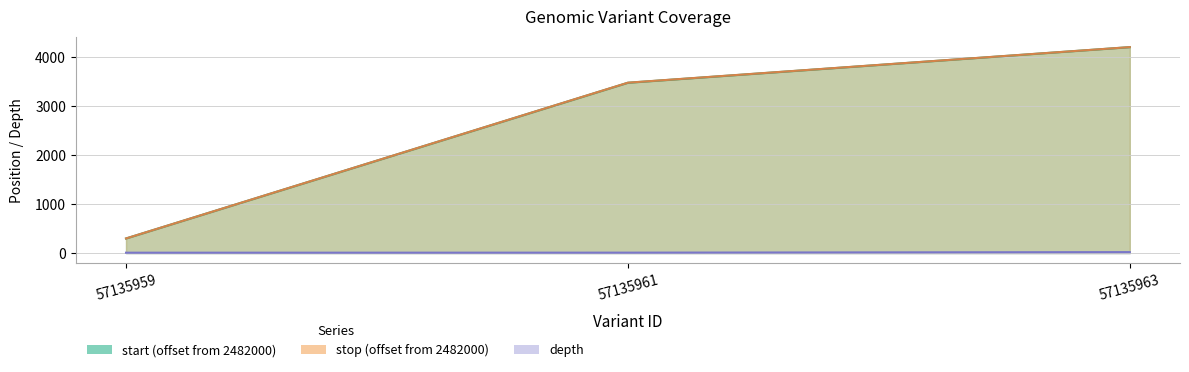

What is the difference between the depth values at 57135963 and 57135959?

12